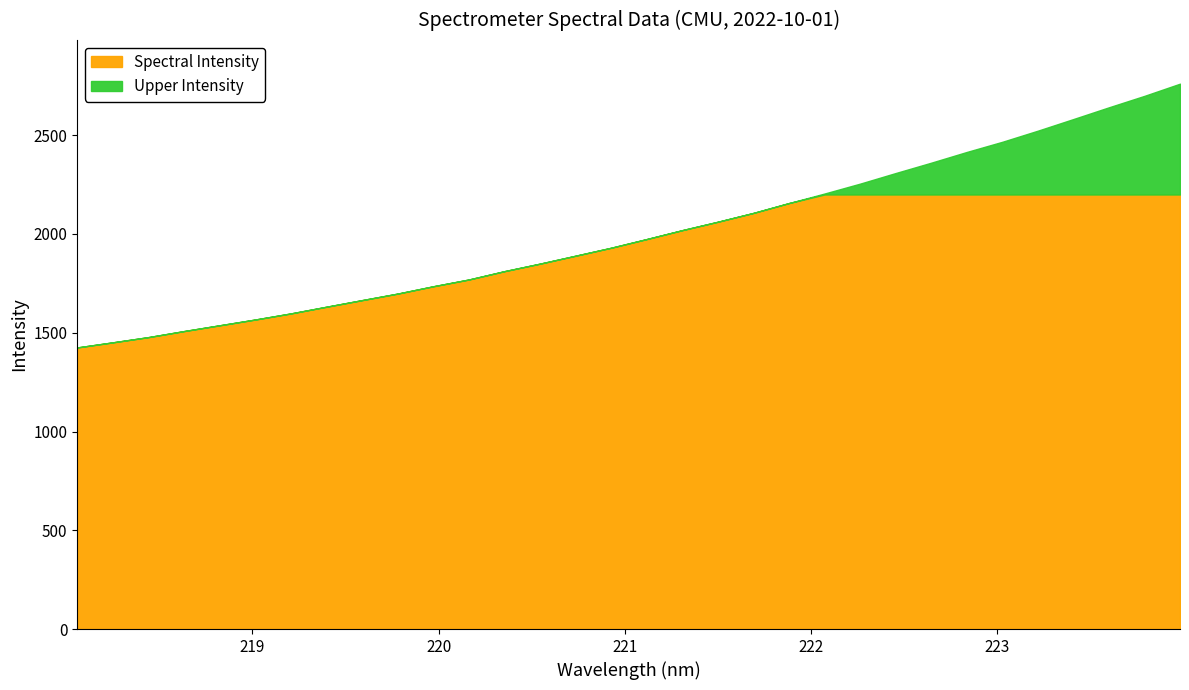

Reading left to right, list all the values displayed in this chart.

218.0596=1425.6	218.2508=1451.4	218.442=1477.9	218.6332=1508.5	218.8244=1537.8	219.0156=1567.0	219.2067=1597.8	219.3979=1631.8	219.589=1665.2	219.7801=1698.2	219.9712=1735.3	220.1623=1769.6	220.3533=1811.8	220.5444=1849.9	220.7354=1890.0	220.9264=1930.4	221.1174=1974.4	221.3083=2019.5	221.4993=2062.1	221.6902=2106.7	221.8812=2156.6	222.0721=2205.0	222.263=2255.0	222.4538=2308.6	222.6447=2361.0	222.8355=2415.3	223.0264=2466.8	223.2172=2523.1	223.408=2582.0	223.5987=2641.4	223.7895=2699.3	223.9802=2761.0